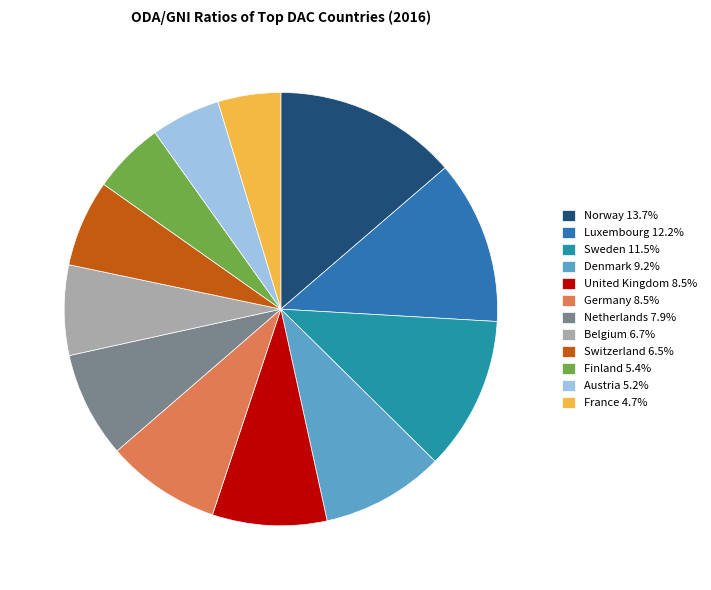

How many slices are in this pie chart?

12